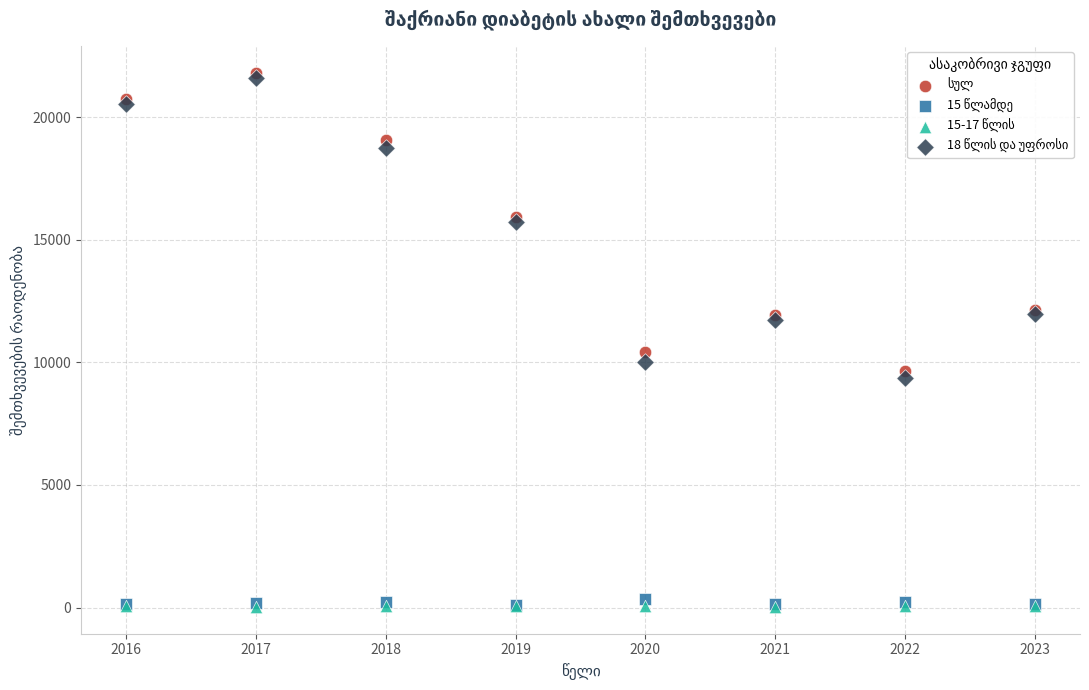

Across all series, what Y value is closest to 10922?

10434